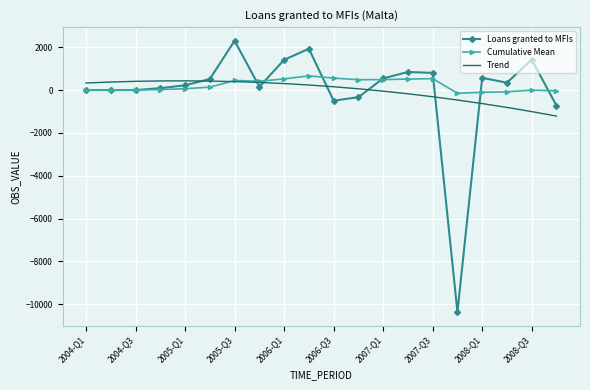

What is the minimum value shown in the chart?

-10363.0